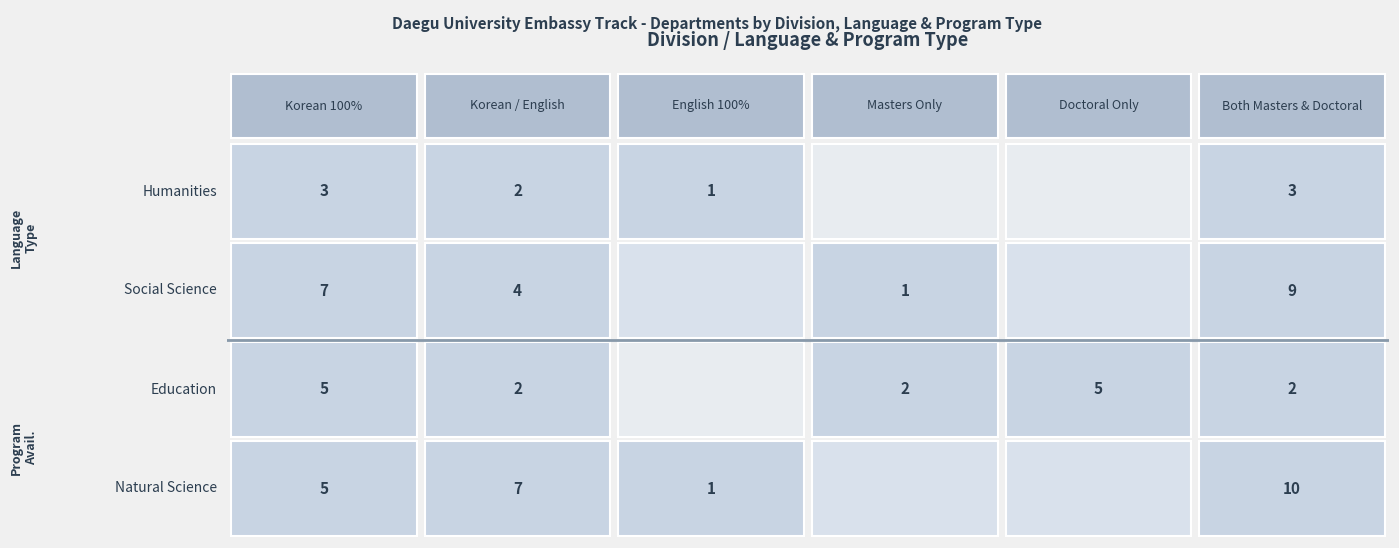

What is the difference between the maximum and minimum values in the Social Science series?

9